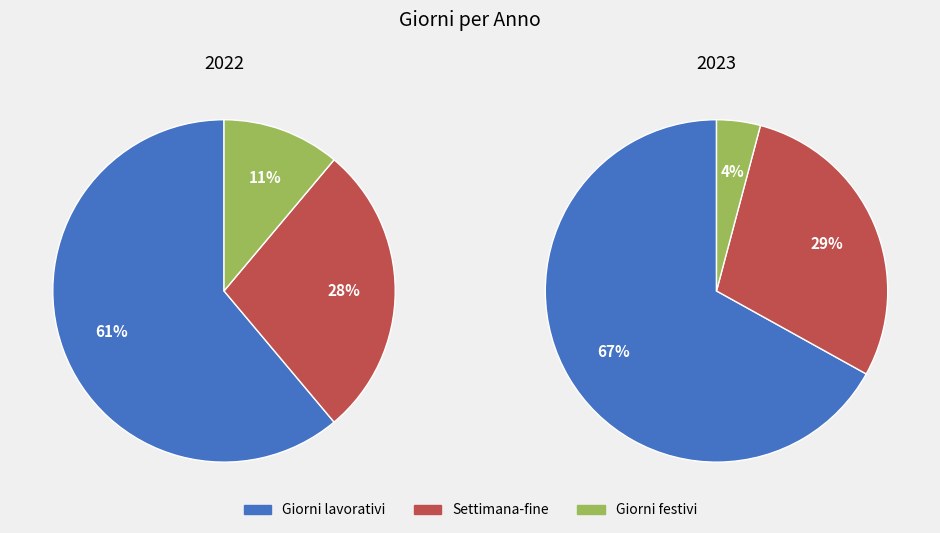

To the nearest percent, what percentage of the pie is Giorni lavorativi?

61%